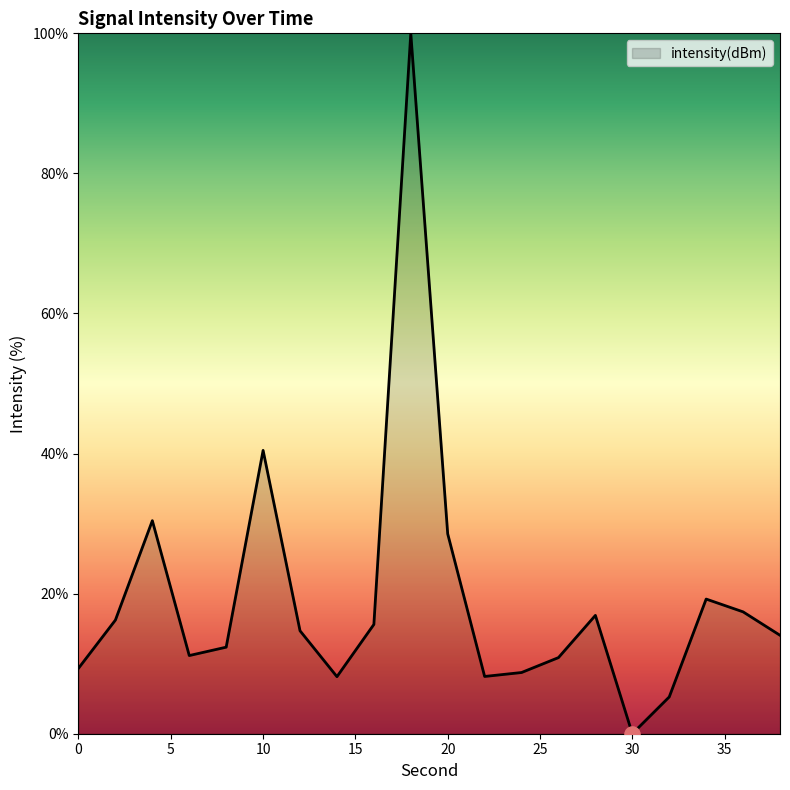

What is the greatest value displayed?

100.0